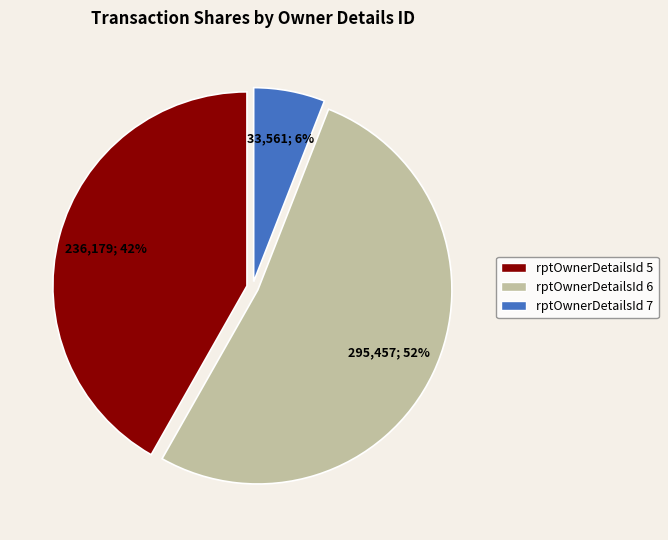

To the nearest percent, what is the difference between the largest and smallest slice percentages?

46%